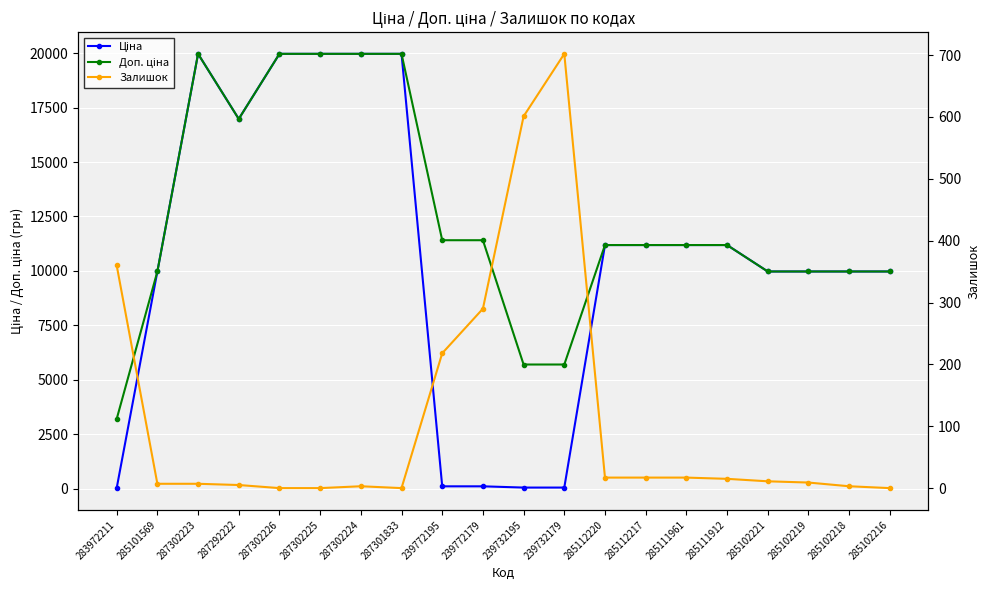

Which has a higher value, 285112220 or 239732195?

285112220